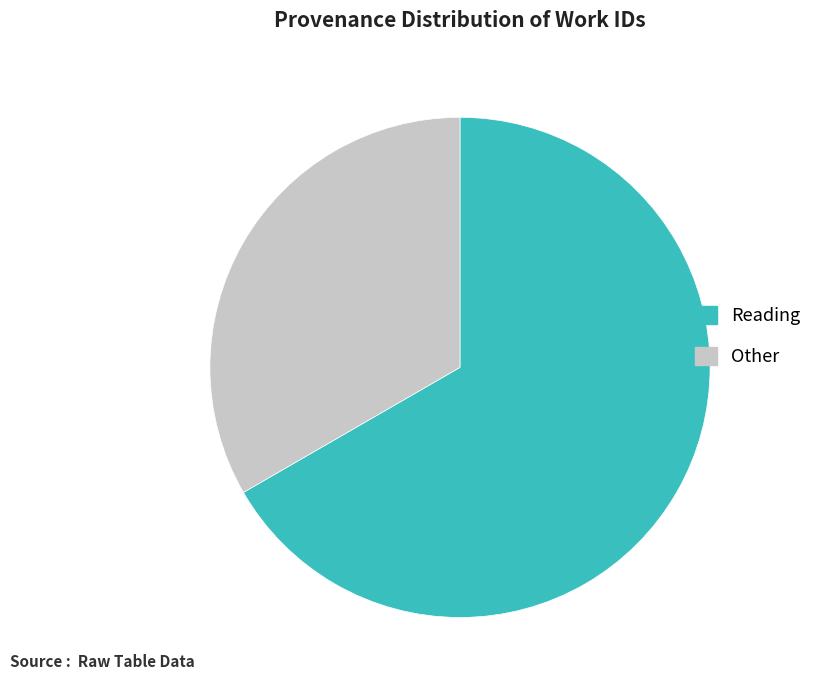

What is the ratio of the value at Reading to the value at Other?

2.0